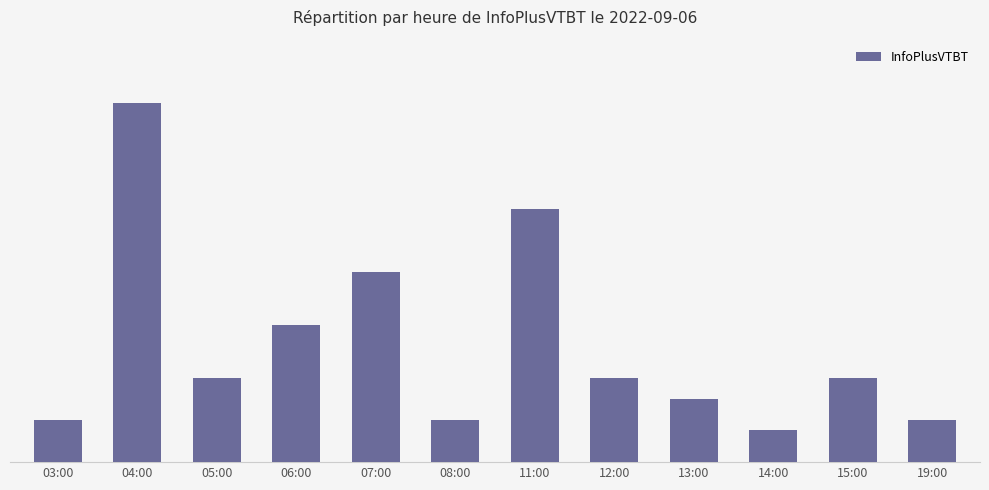

Does the chart contain any negative values?

No